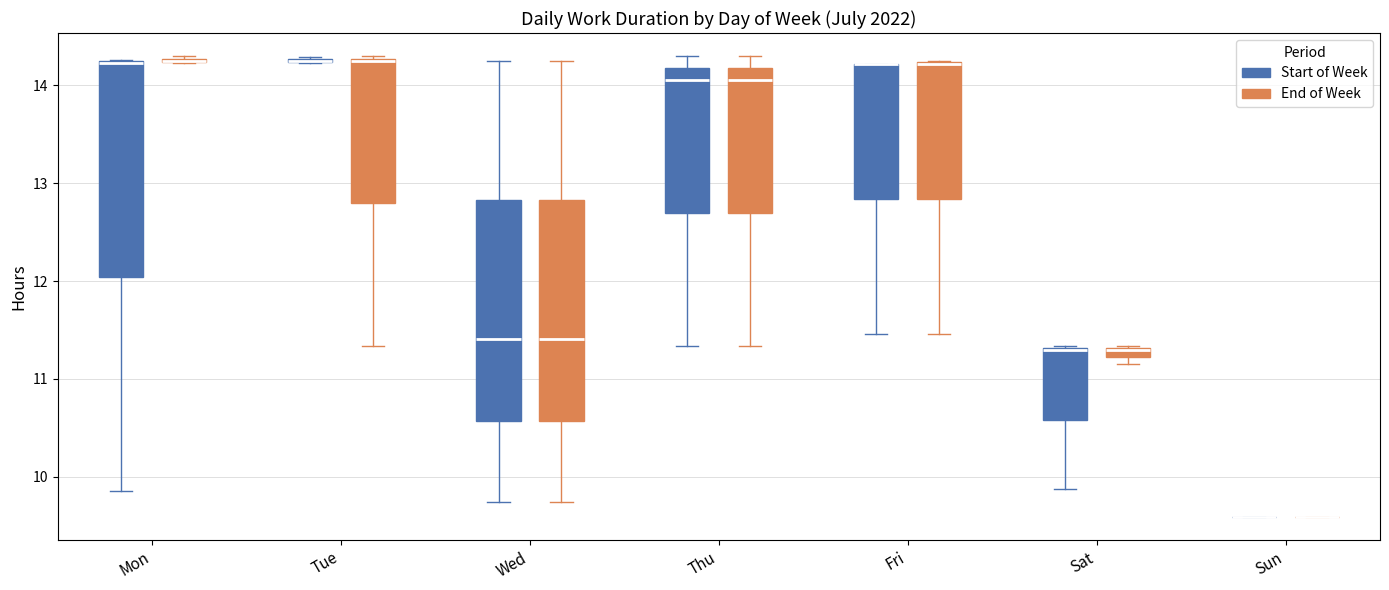

Where is the upper edge of the box for Thu (Start of Week) on the y-axis? The values are not printed on the chart, so give them approximately, as read against the axis.

14.2